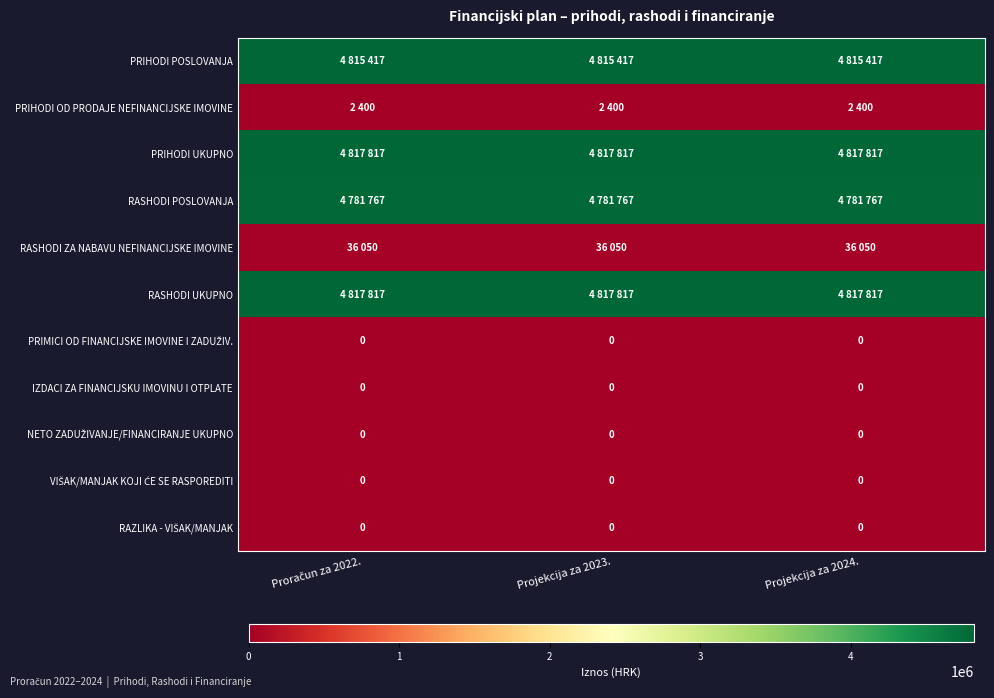

The value of RASHODI UKUPNO at Proračun za 2022. is 7057972. True or false?

False